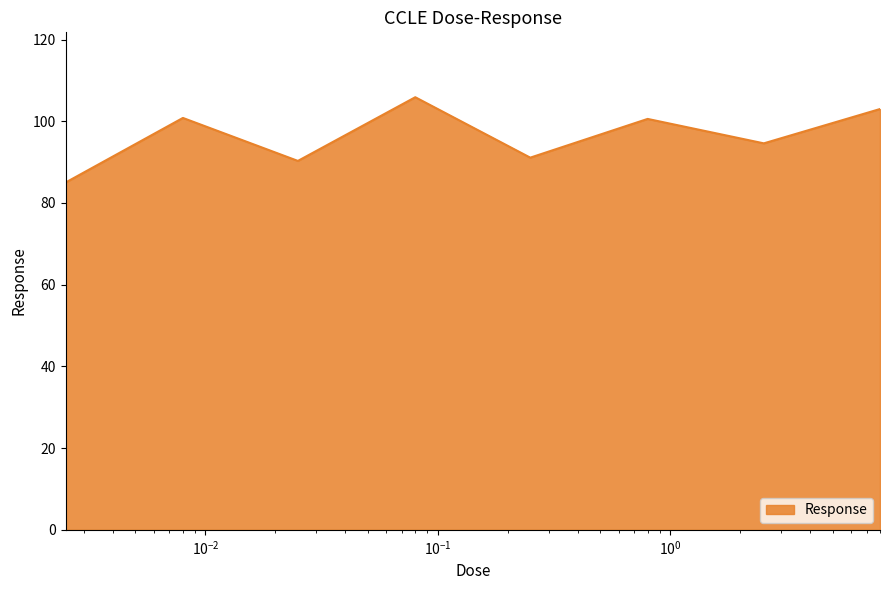

What is the difference between the maximum and minimum values?

20.9